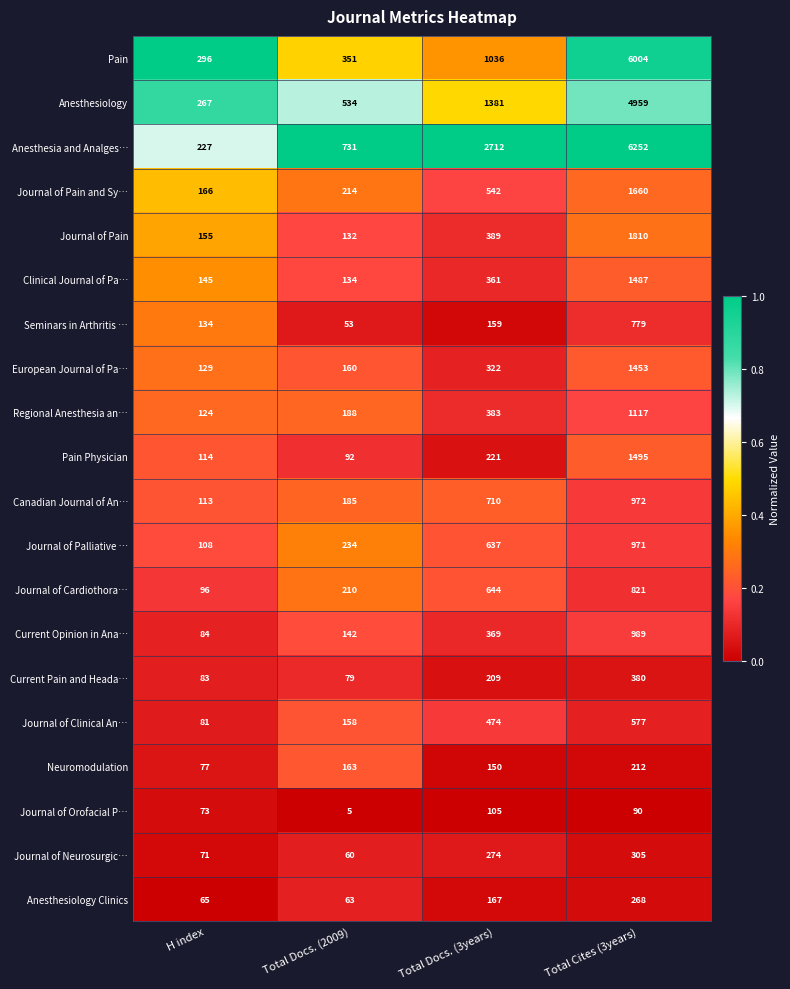

What is the difference between the highest and lowest values at Total Docs. (2009)?

726